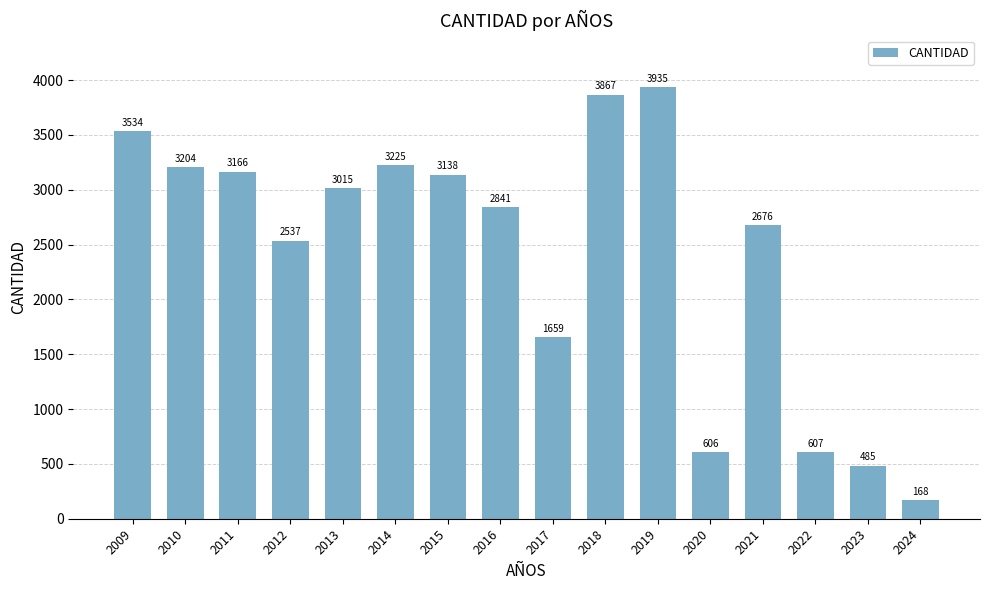

The chart shows a value of 1659 at 2017. True or false?

True